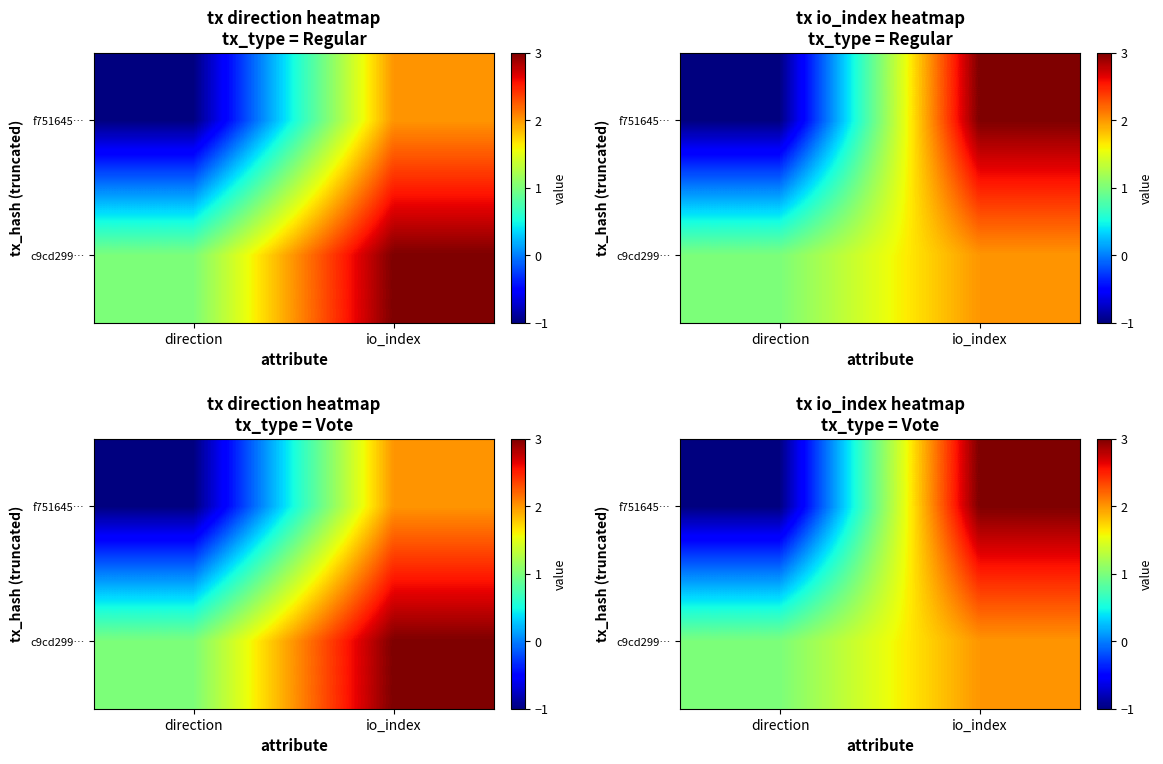

At how many categories does at least one series exceed 2?

1